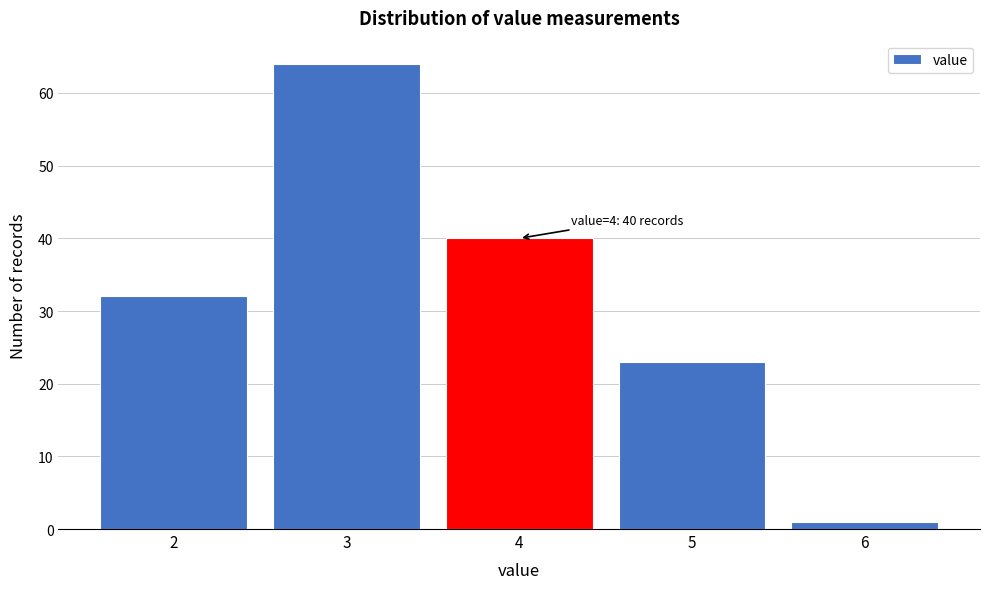

Reading left to right, transcribe all the data shown in this chart.

2=32	3=64	4=40	5=23	6=1